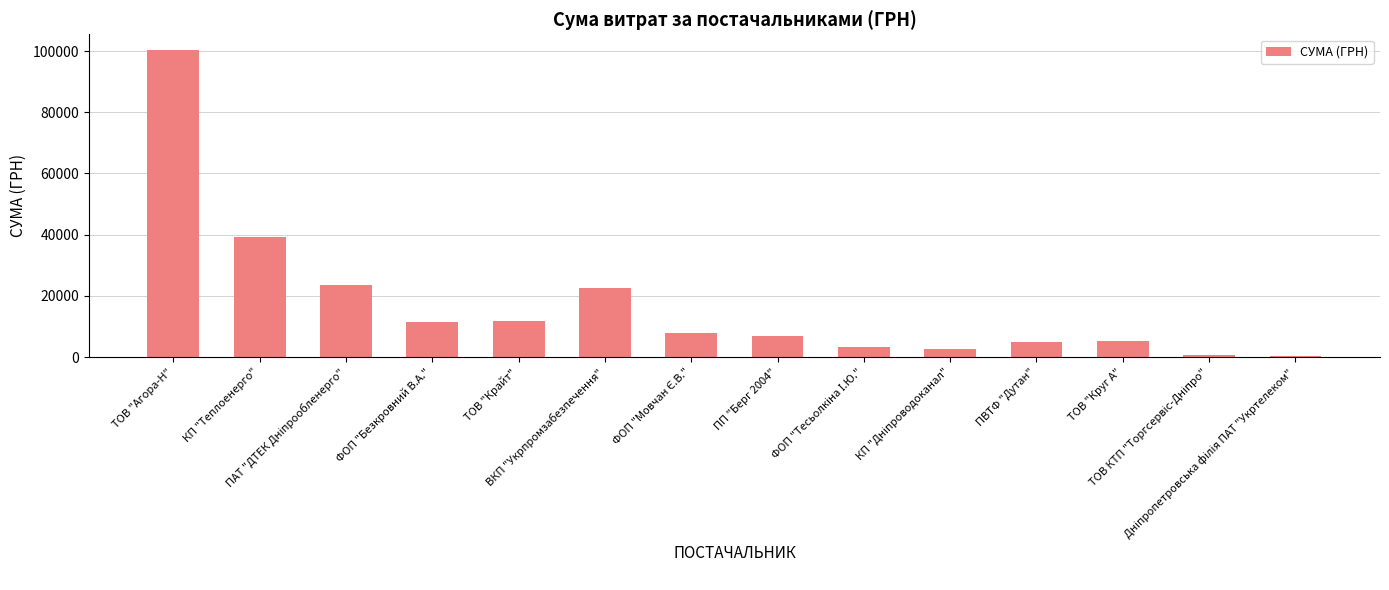

Is it true that the value at КП "Теплоенерго" is 25349.6?

False